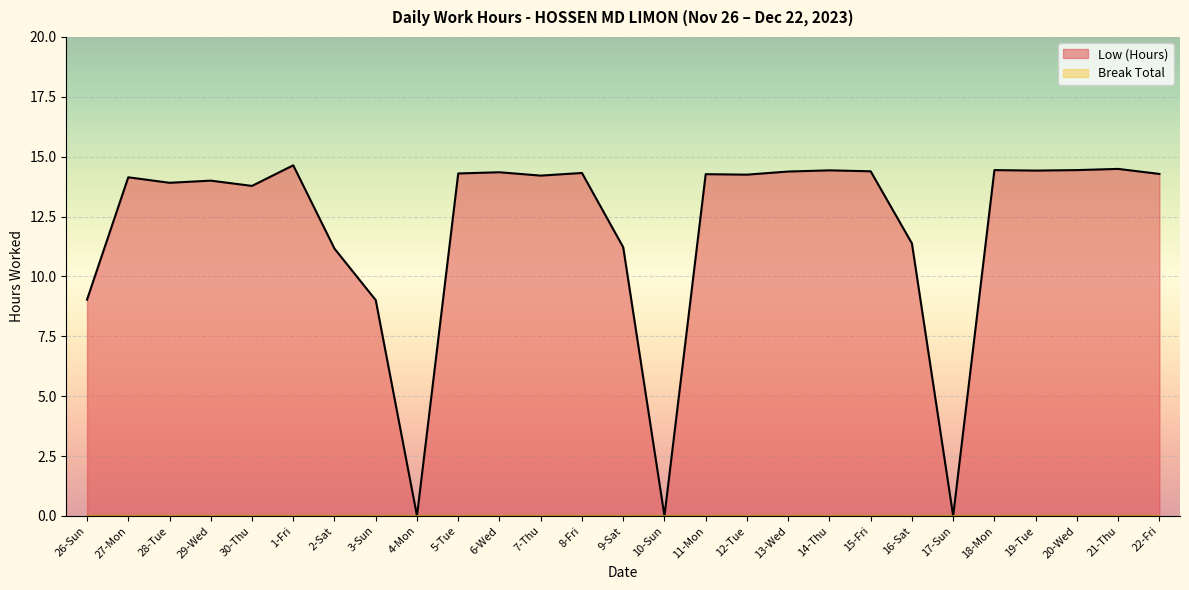

What is the label of the 3rd point from the right?

20-Wed